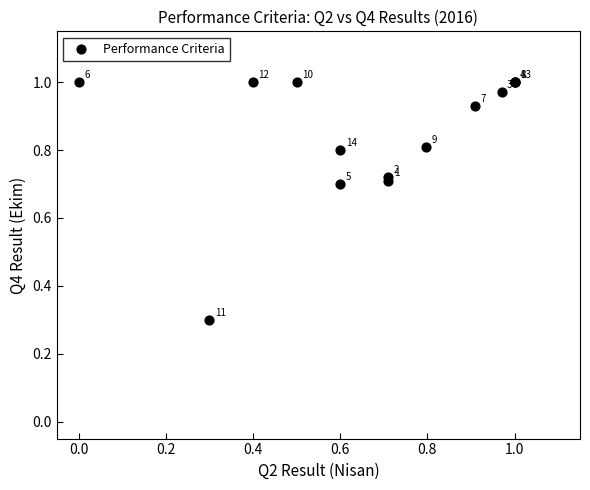

What Y value in the scatter plot is closest to 0?

0.3